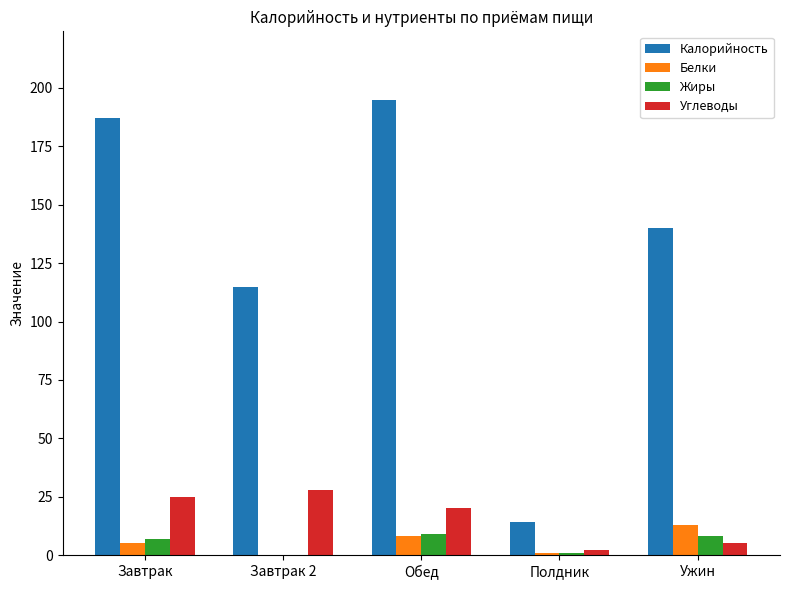

What are all the series names shown in the legend?

Калорийность, Белки, Жиры, Углеводы